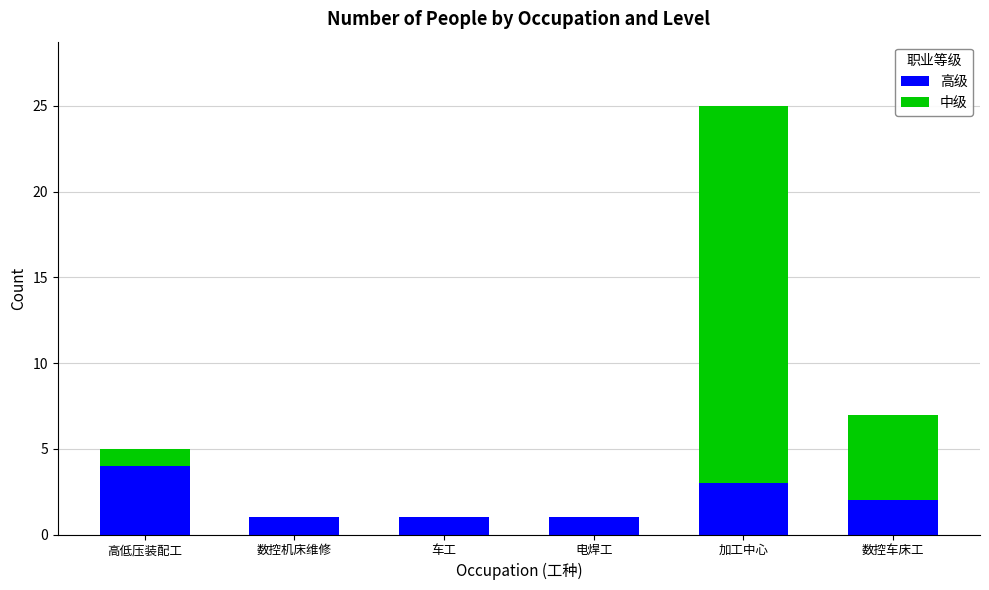

Which category has the highest value in the 高级 series?

高低压装配工